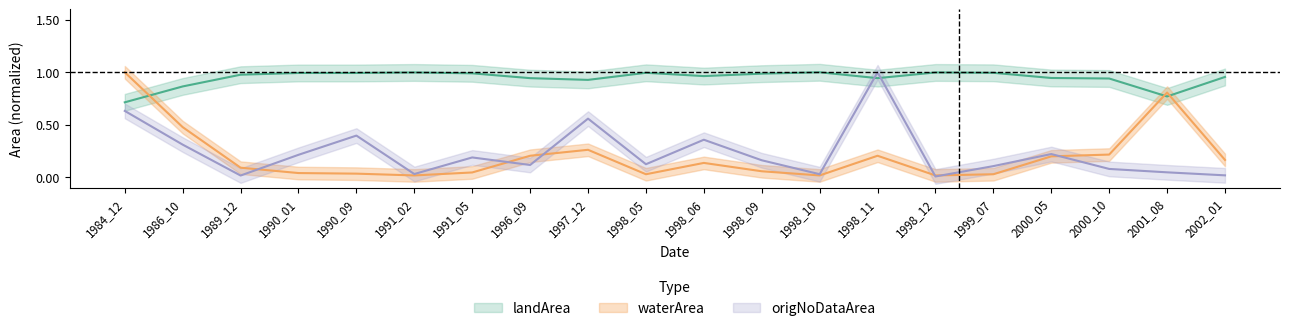

In origNoDataArea, how many points are higher than both neighbors (excluding endpoints)?

6